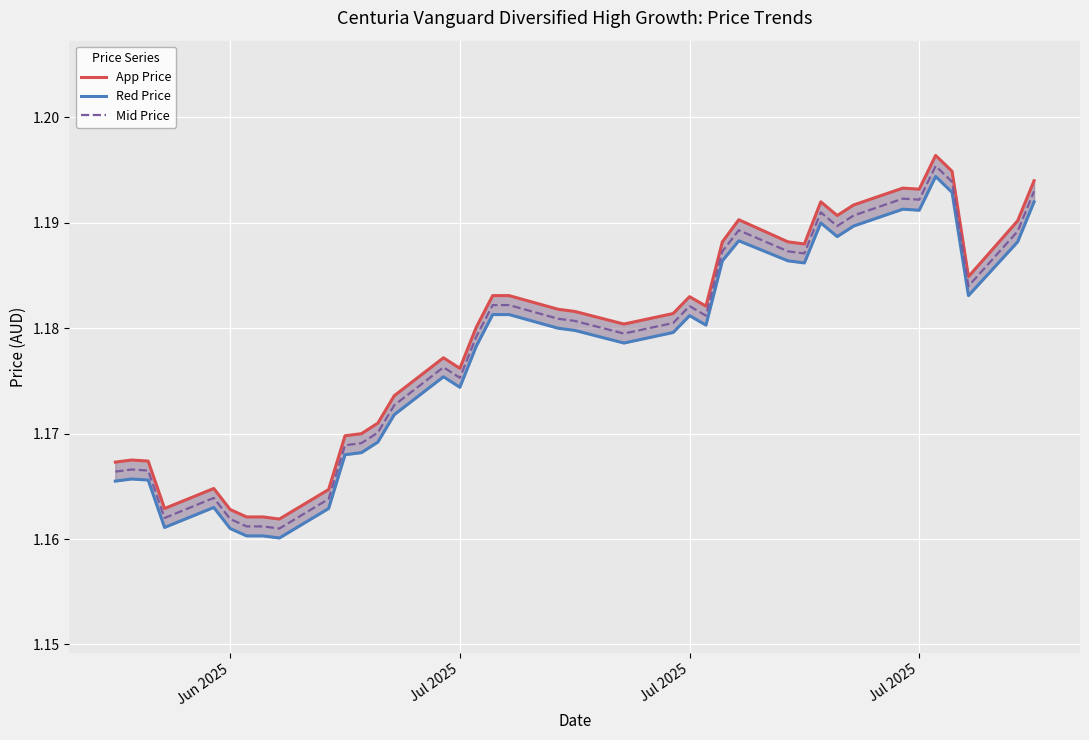

The value of Red Price at 11 is 0.8. True or false?

False